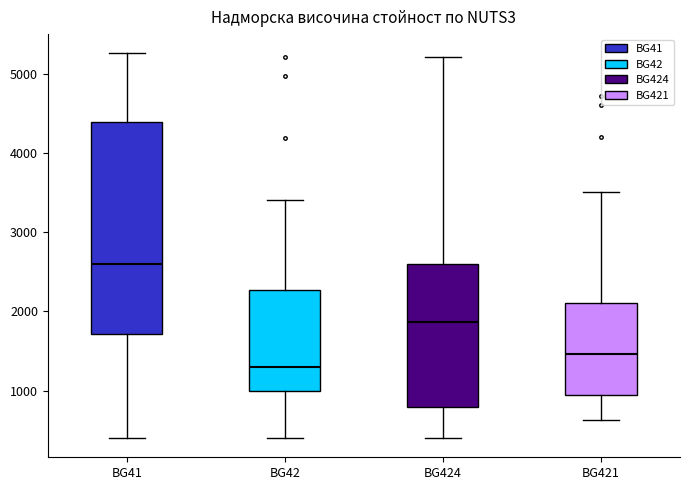

Which box's median line is the lowest?

BG42